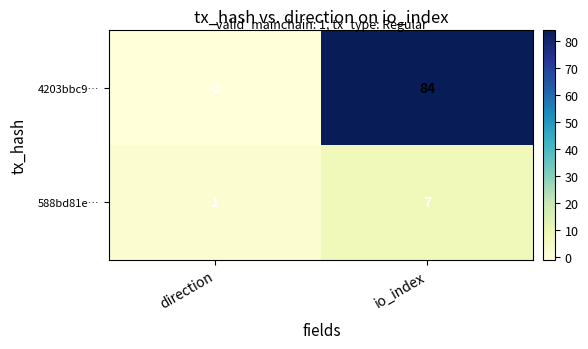

Between direction and io_index, which series saw the biggest shift?

4203bbc9…